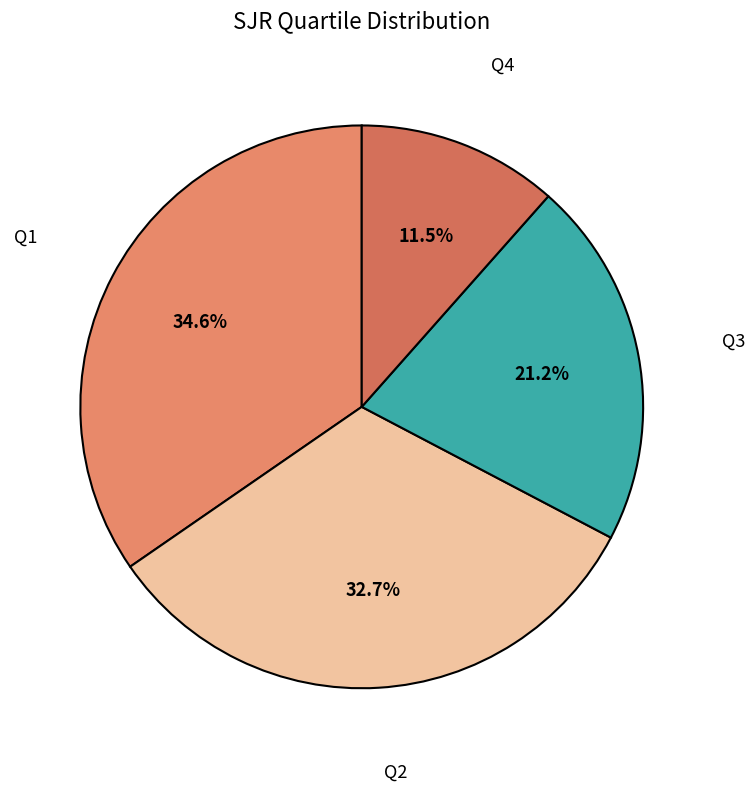

How many slices are in this pie chart?

4